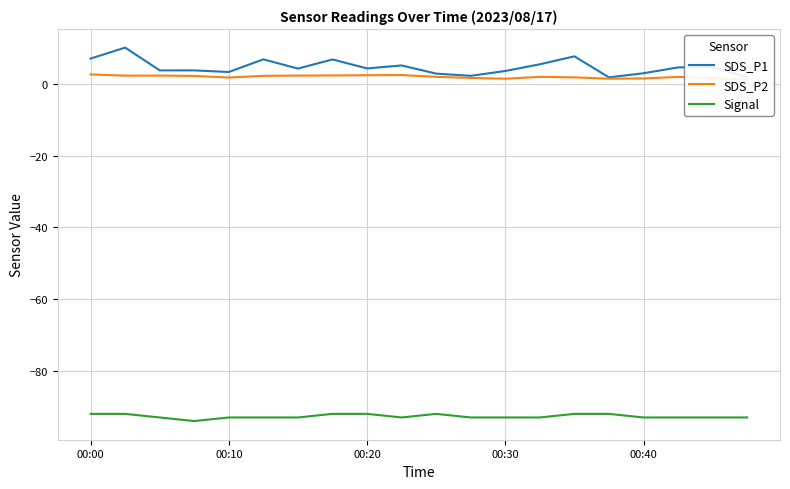

What is the sum of the Signal values at 9 and 00:40?

-186.0